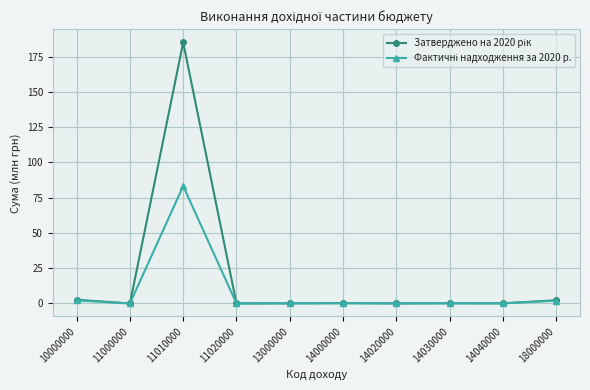

Which category has the highest value across all series?

11010000